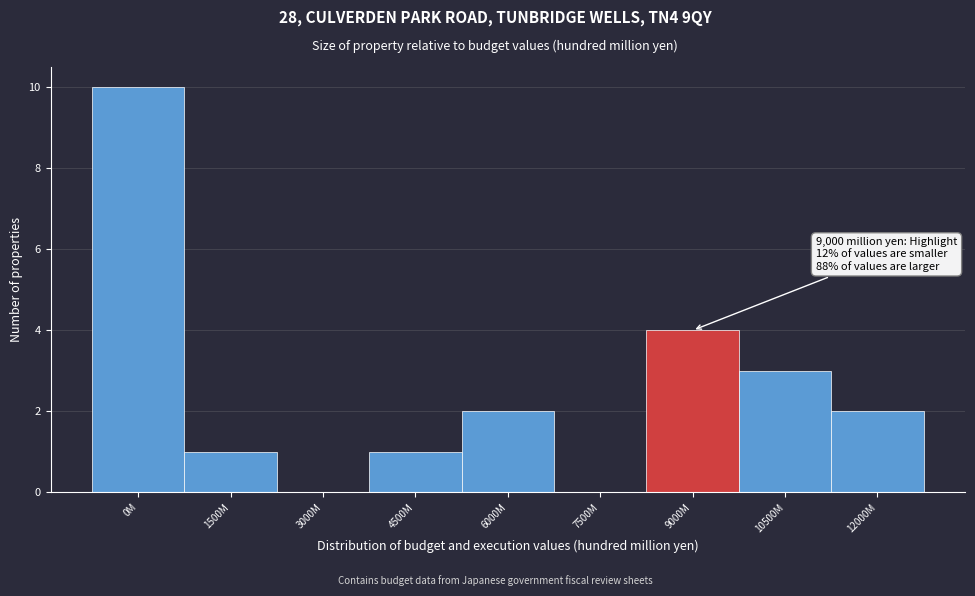

Reading left to right, extract all data points from this chart.

0M=10	1500M=1	3000M=0	4500M=1	6000M=2	7500M=0	9000M=4	10500M=3	12000M=2